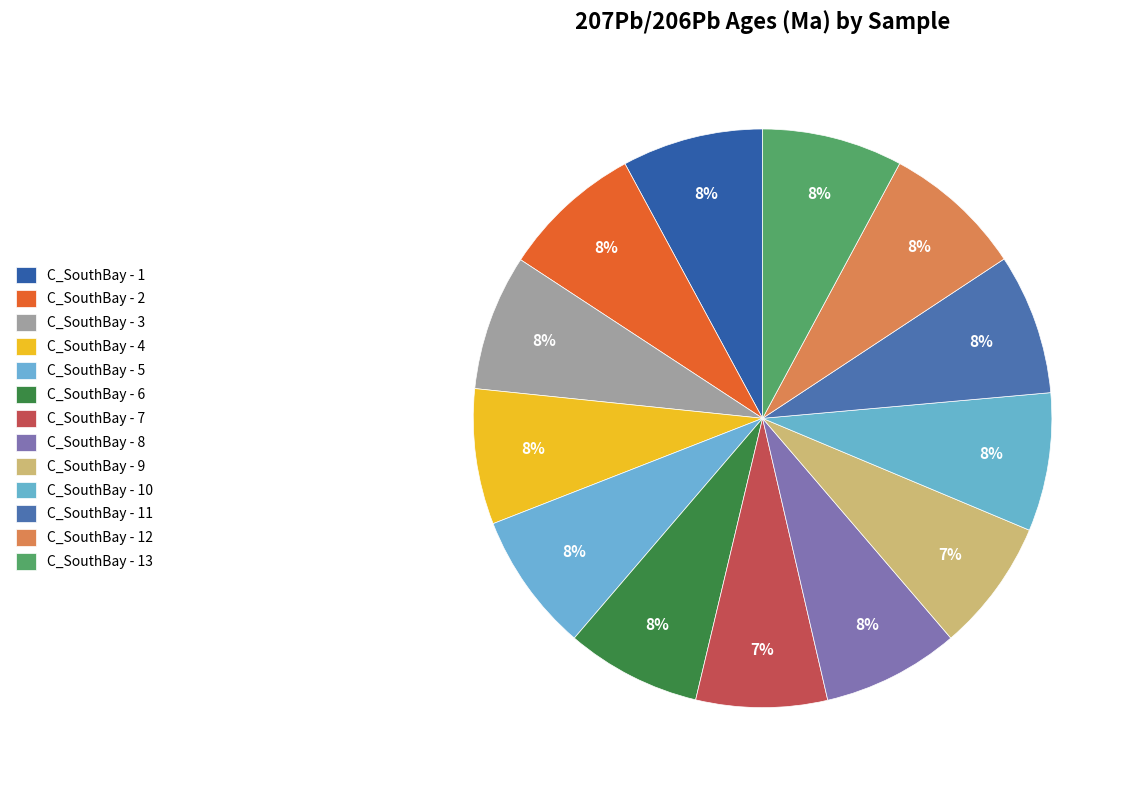

How many segments does this pie chart have?

13